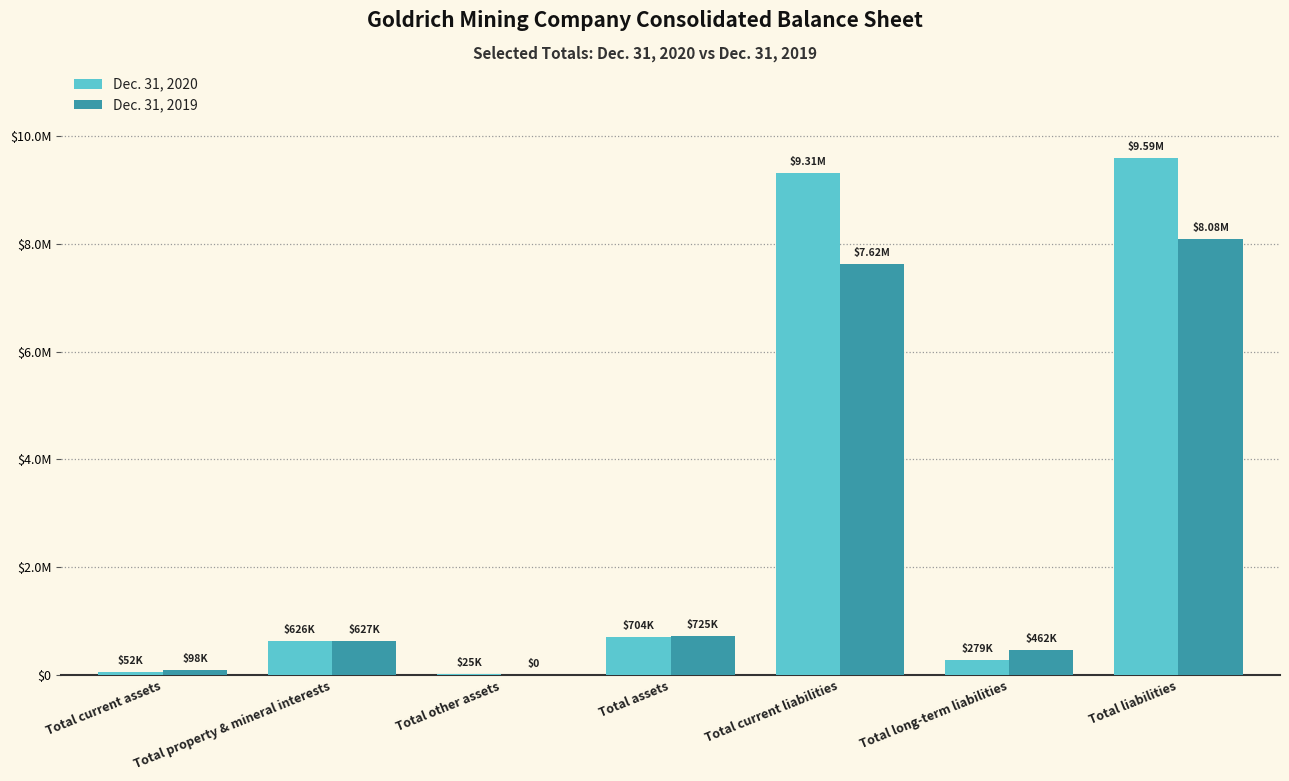

What are all the series names shown in the legend?

Dec. 31, 2020, Dec. 31, 2019